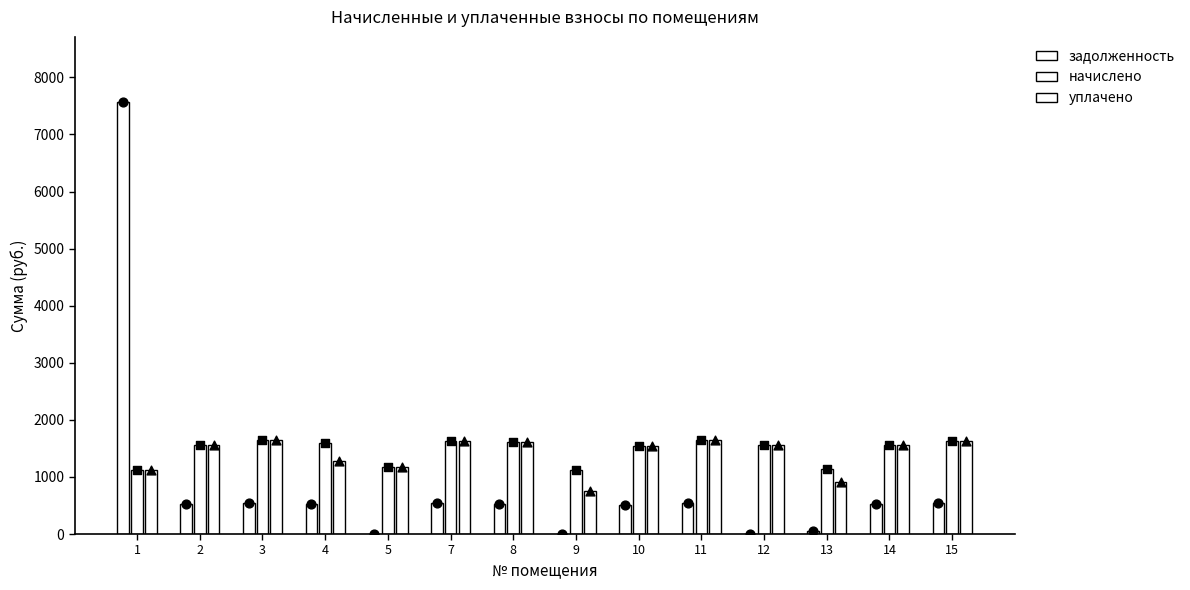

Which series contains the highest Y value?

задолженность